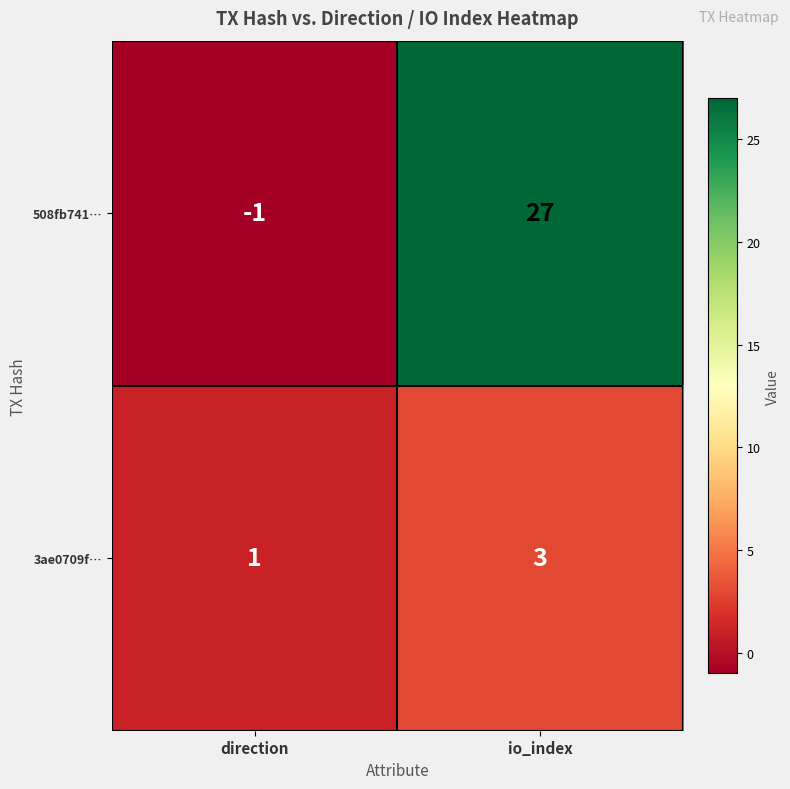

Rank the categories by 3ae0709f… value from highest to lowest.

io_index, direction